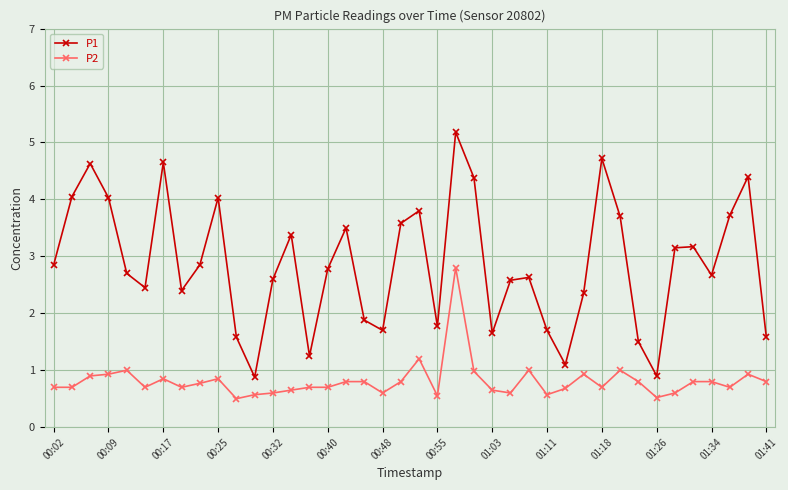

What is the maximum value shown in the chart?

5.2